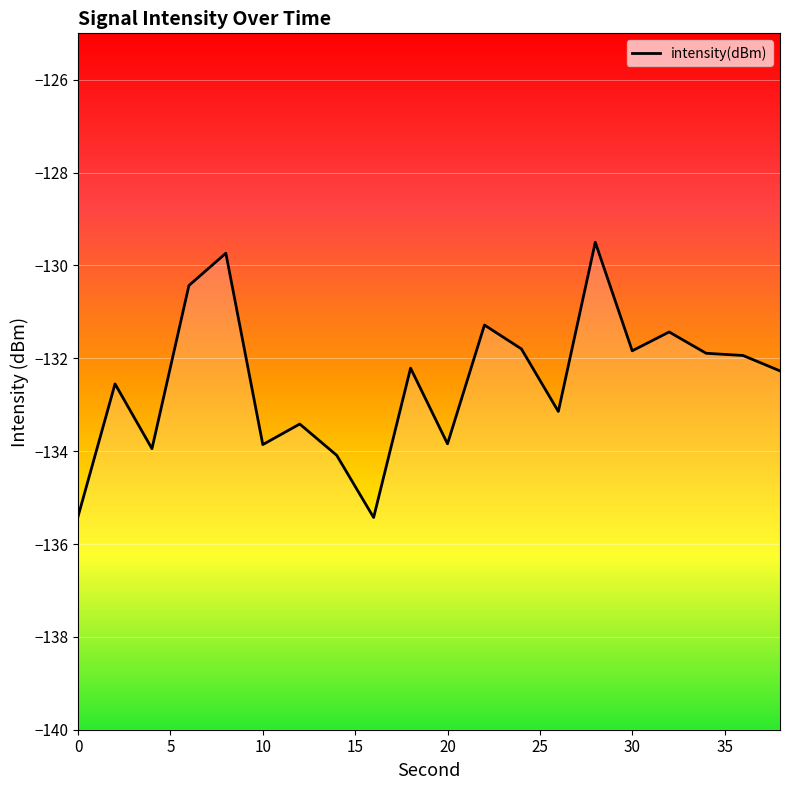

How many distinct data groups are displayed?

1